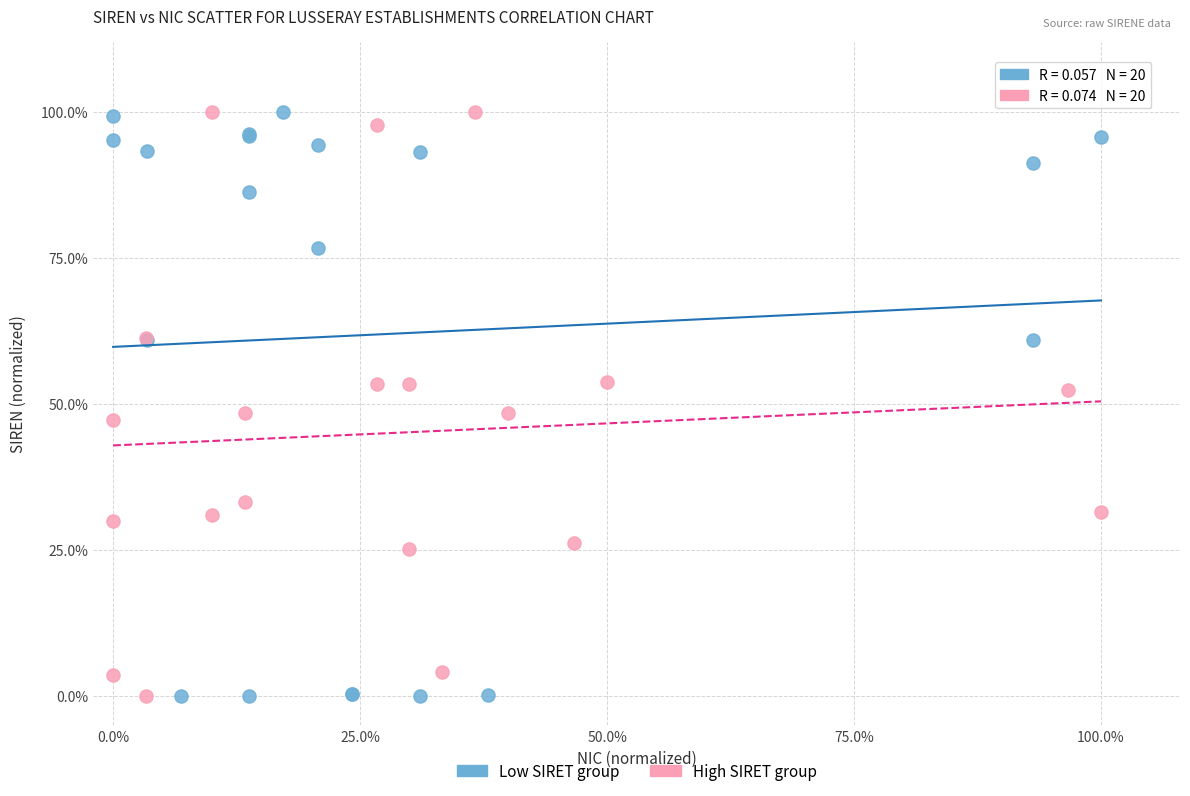

What are all the series names shown in the legend?

Low SIRET group, High SIRET group